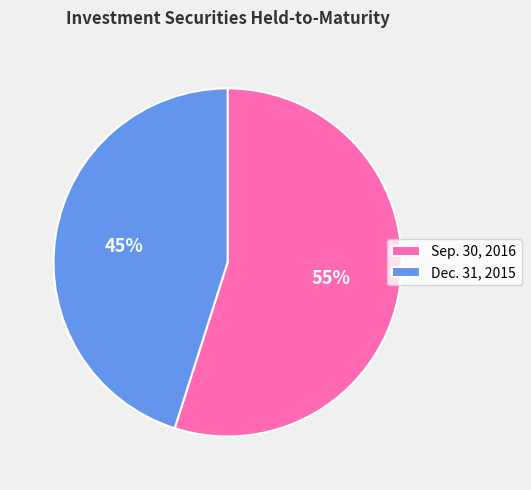

What percentage is the Sep. 30, 2016 slice, to the nearest percent?

55%